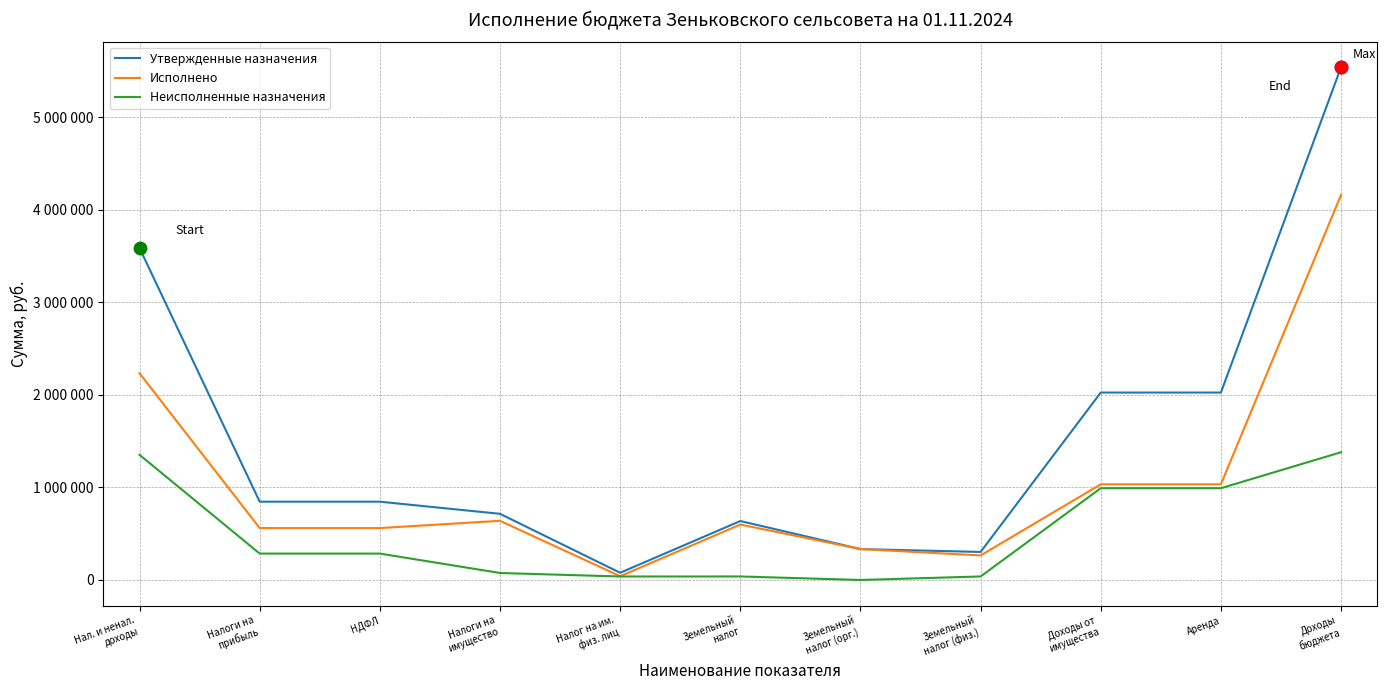

What is the total value across all series at Налог на им.
физ. лиц?

156000.0